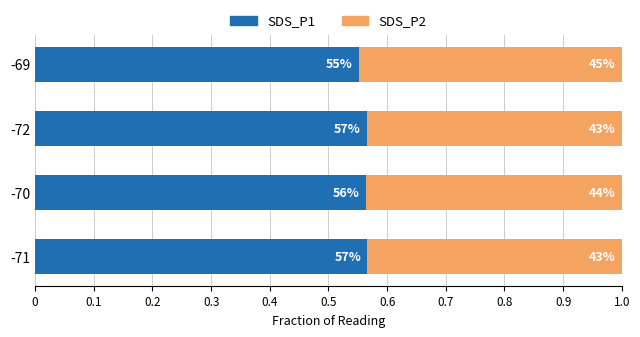

What are all the series names shown in the legend?

SDS_P1, SDS_P2